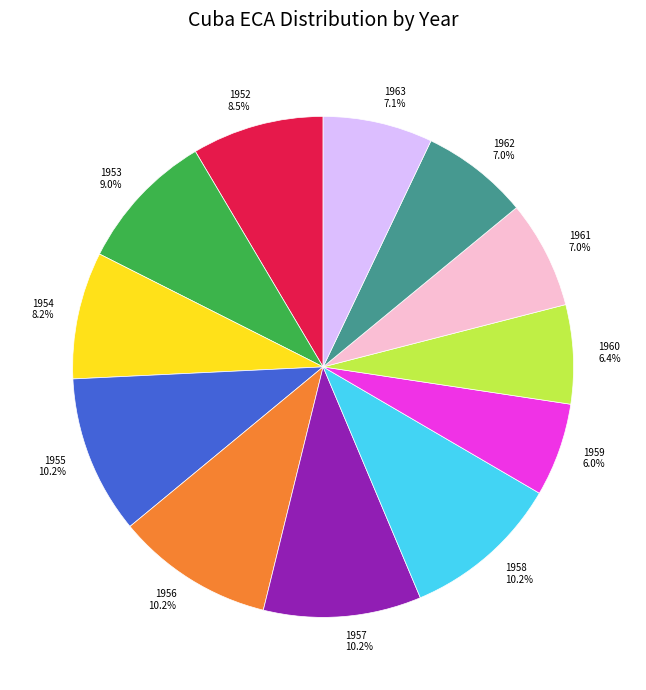

Is the sum of 1953 and 1961 greater than half?

No